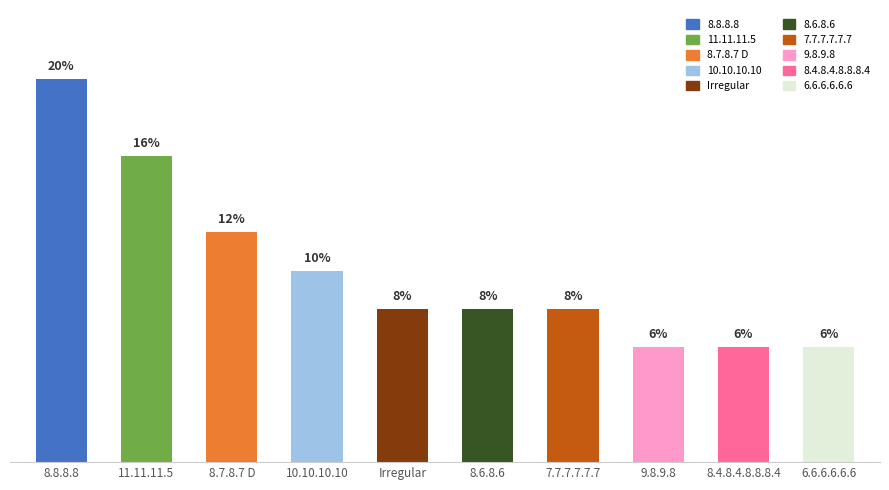

What is the label of the 7th bar from the right?

10.10.10.10